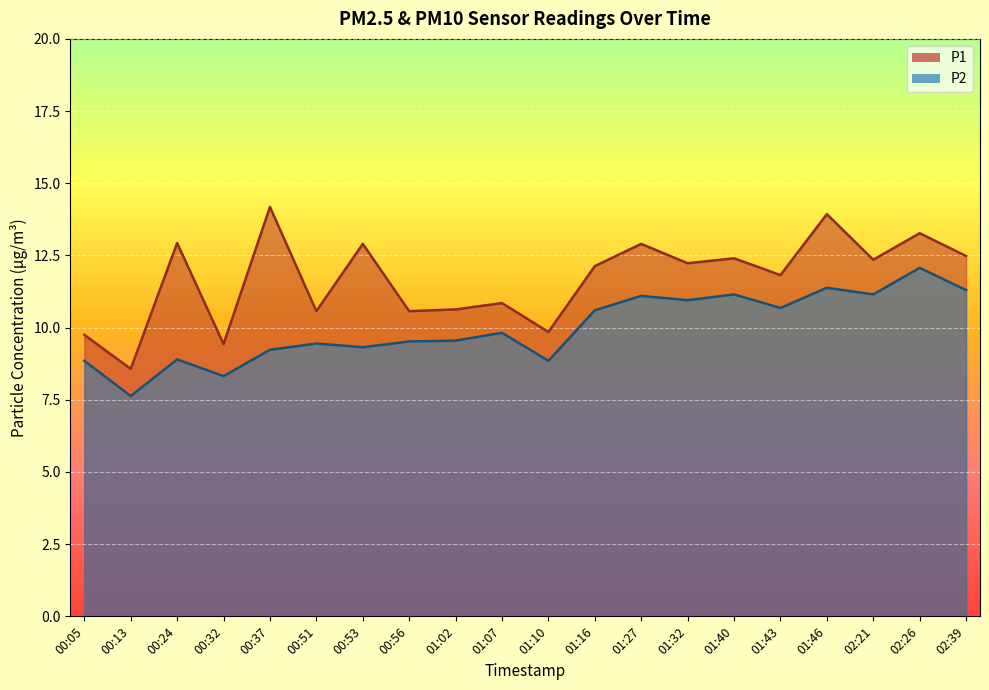

Rank the series by their average value, from highest to lowest.

P1, P2